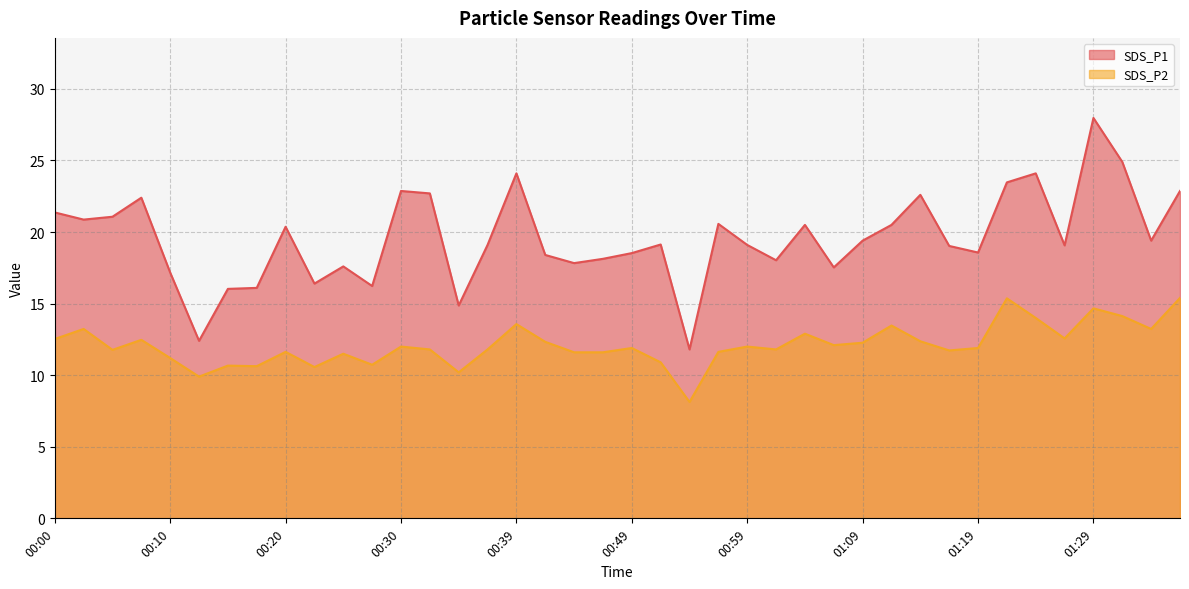

What is the smallest value displayed?

8.1